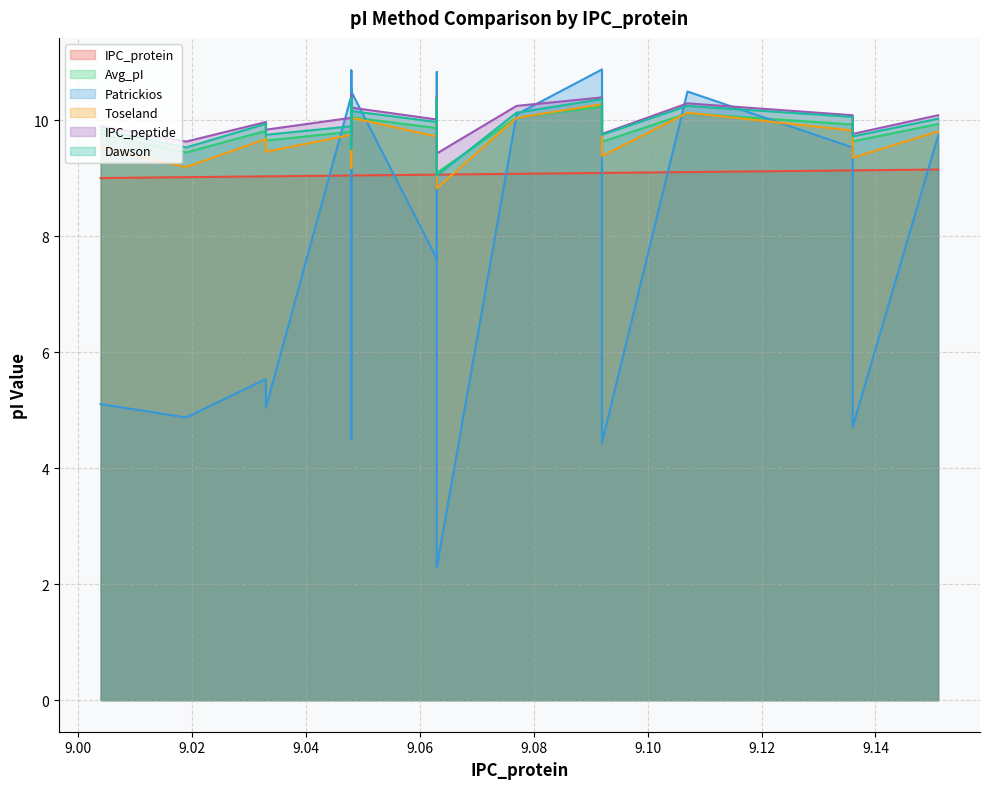

True or false: IPC_peptide has a value of 9.8 at 9.092.

True